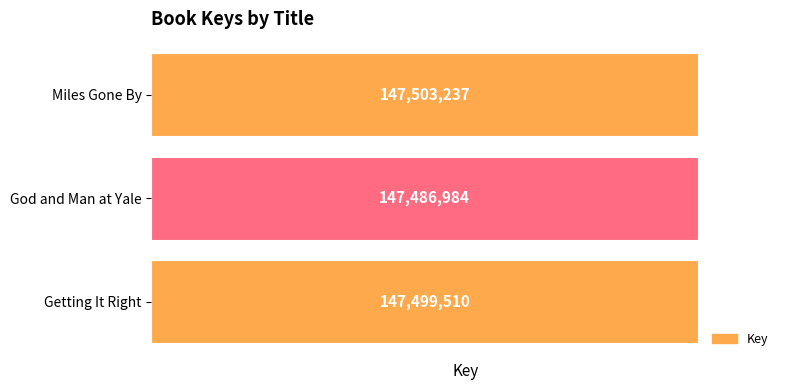

Rank the categories by value from highest to lowest.

Miles Gone By, Getting It Right, God and Man at Yale